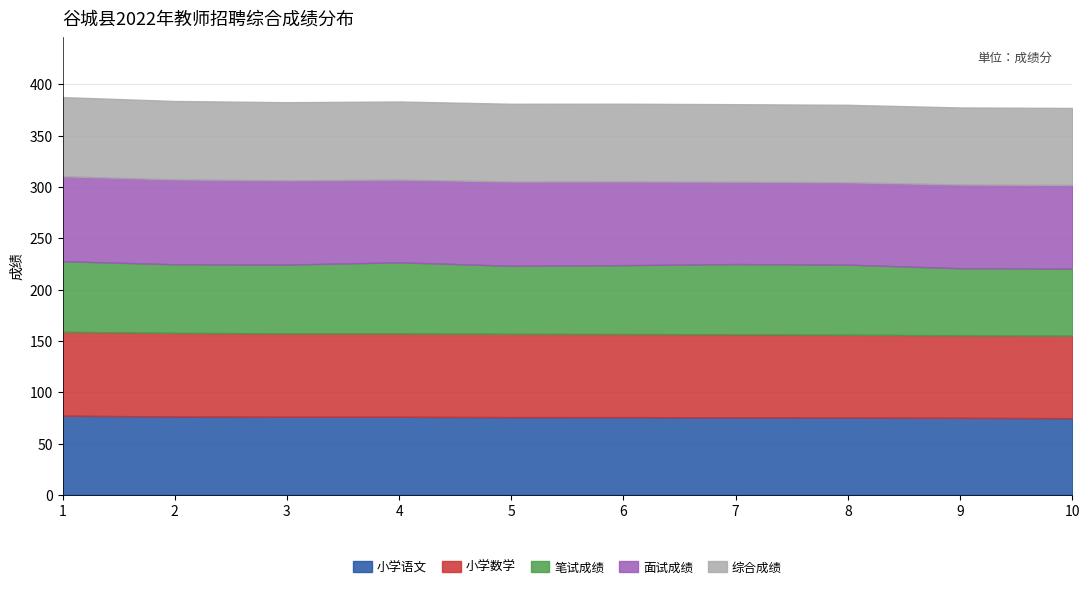

What is the sum of the 面试成绩 values at 8 and 9?

161.9